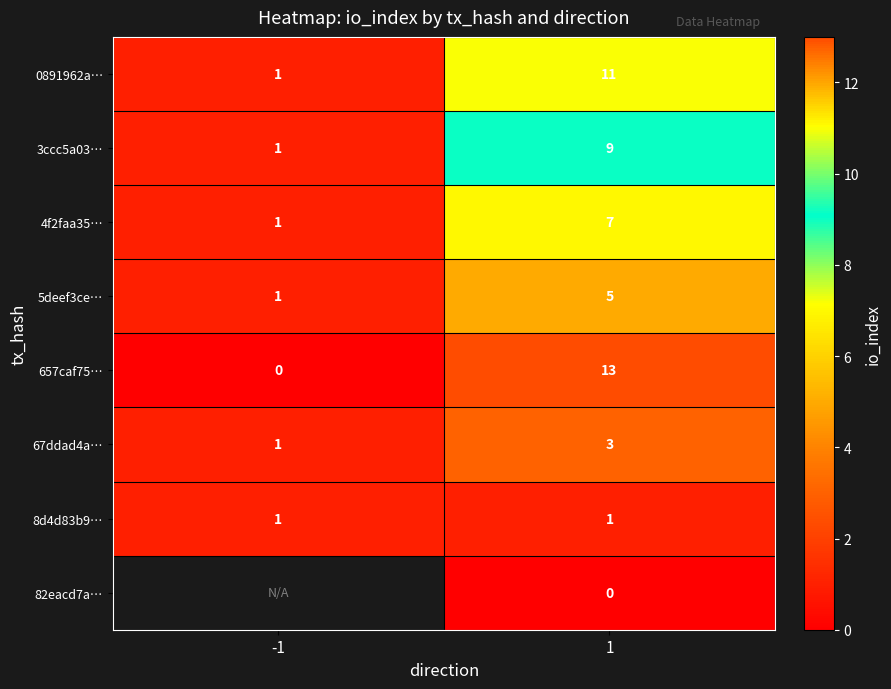

List the labels in order of 657caf75… value, smallest first.

-1, 1